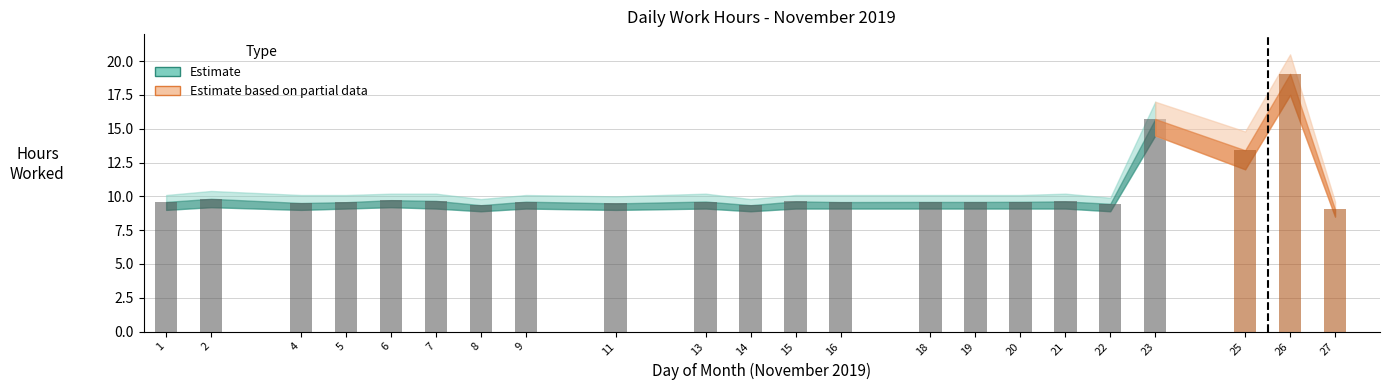

Reading right to left, list all the values displayed in this chart.

Low: 27=9.0	26=19.1	25=13.4	23=15.7	22=9.4	21=9.6	20=9.6	19=9.6	18=9.6	16=9.6	15=9.6	14=9.3	13=9.6	11=9.5	9=9.6	8=9.3	7=9.7	6=9.7	5=9.6	4=9.5	2=9.8	1=9.6
Low_lower: 27=8.5	26=17.5	25=12.0	23=14.5	22=8.9	21=9.1	20=9.1	19=9.1	18=9.1	16=9.1	15=9.1	14=8.9	13=9.1	11=9.0	9=9.1	8=8.9	7=9.1	6=9.2	5=9.1	4=9.0	2=9.2	1=9.0
Low_upper: 27=9.6	26=20.5	25=14.8	23=17.0	22=9.9	21=10.2	20=10.1	19=10.1	18=10.1	16=10.1	15=10.1	14=9.8	13=10.2	11=10.0	9=10.1	8=9.8	7=10.2	6=10.2	5=10.1	4=10.1	2=10.4	1=10.1